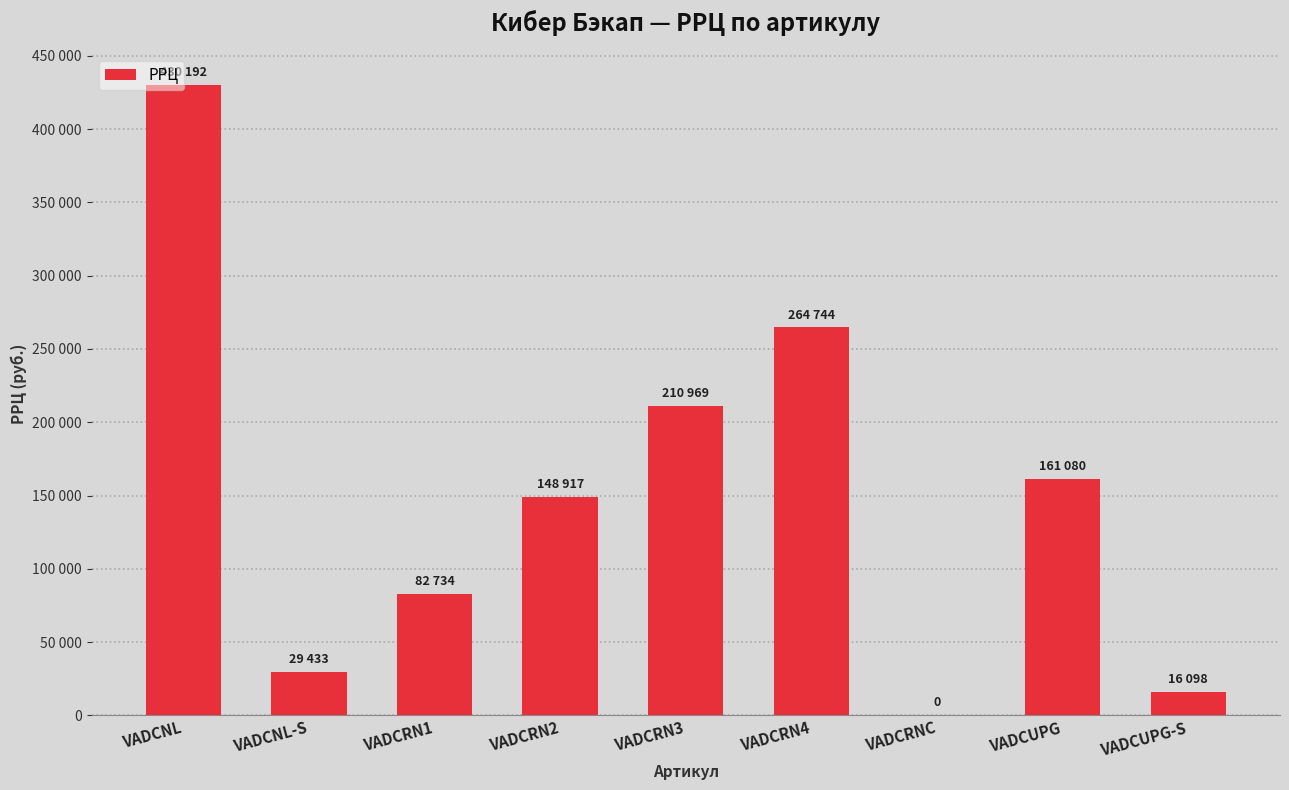

List the labels in order of value, largest first.

VADCNL, VADCRN4, VADCRN3, VADCUPG, VADCRN2, VADCRN1, VADCNL-S, VADCUPG-S, VADCRNC